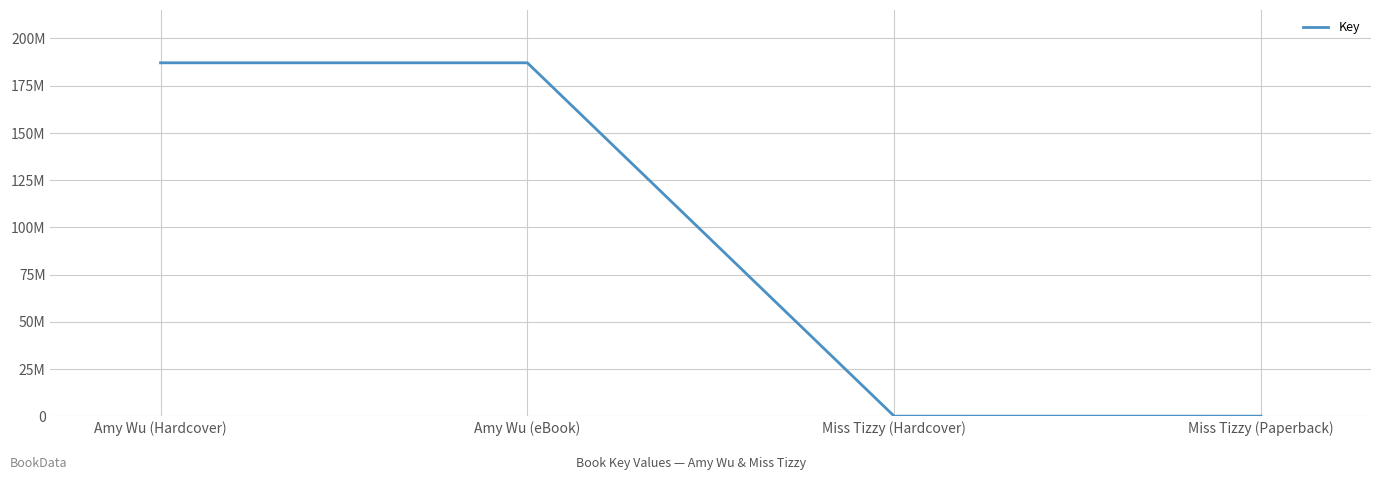

The value at Miss Tizzy (Paperback) is 3045. True or false?

False